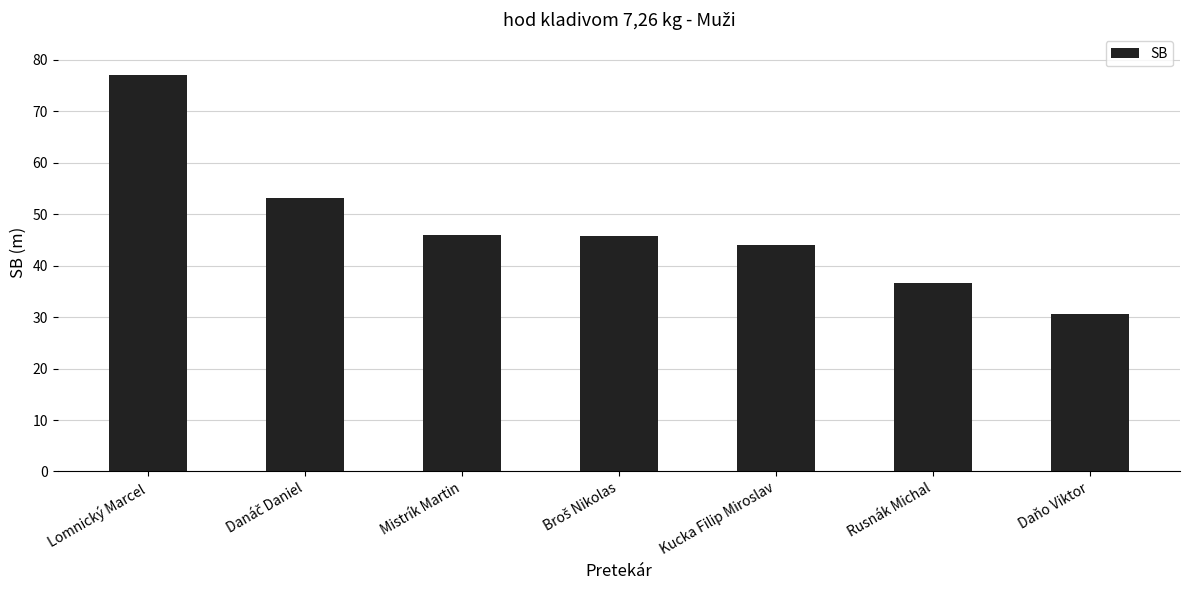

Count the number of values greater than 45.

4